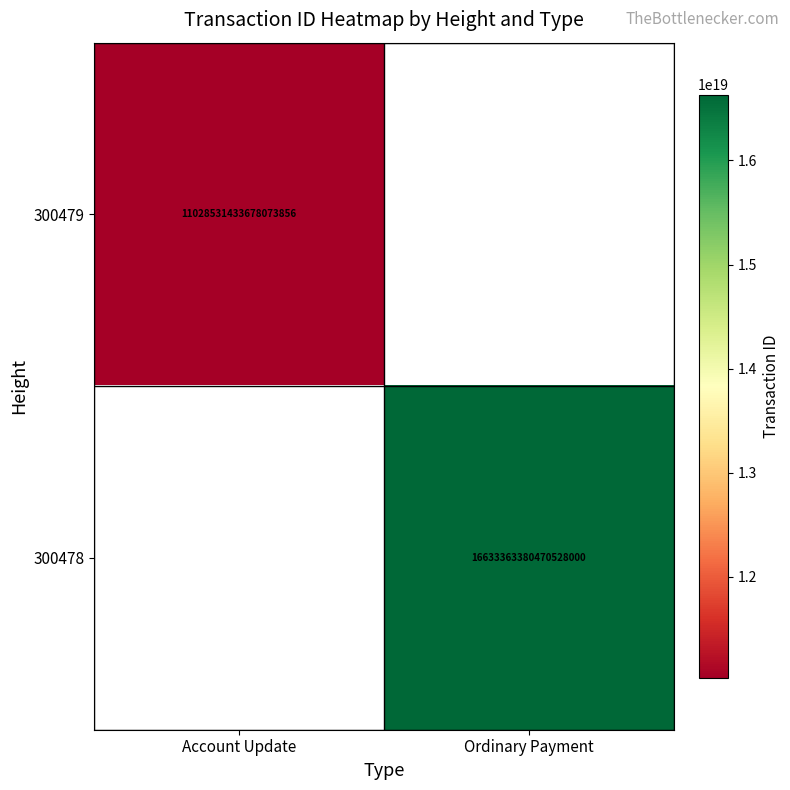

How many categories are shown in the chart?

2